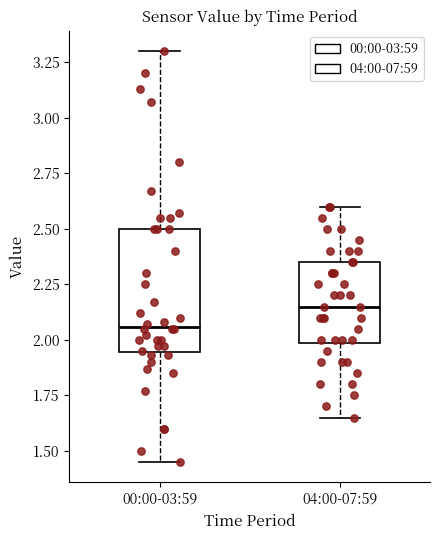

Which box is the tallest, from its lower edge to its upper edge?

00:00-03:59